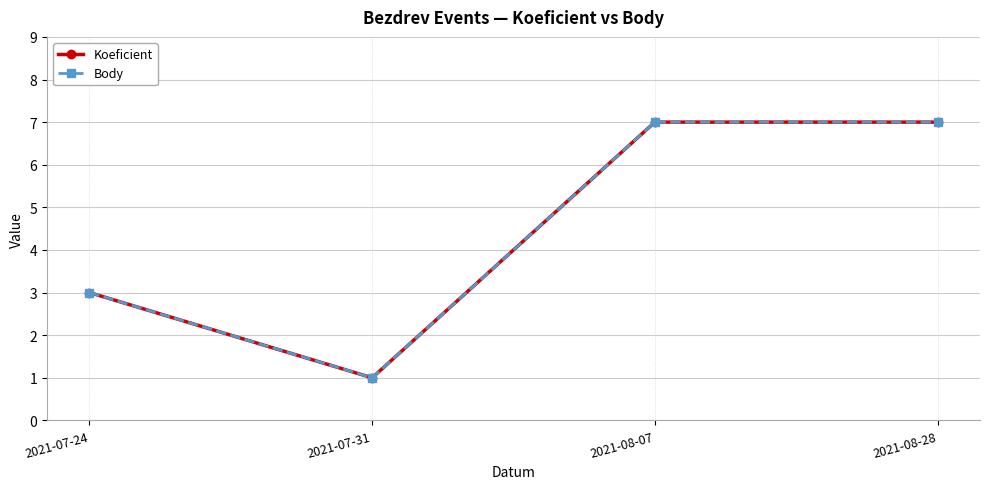

What is the difference between the maximum and minimum values in the Body series?

6